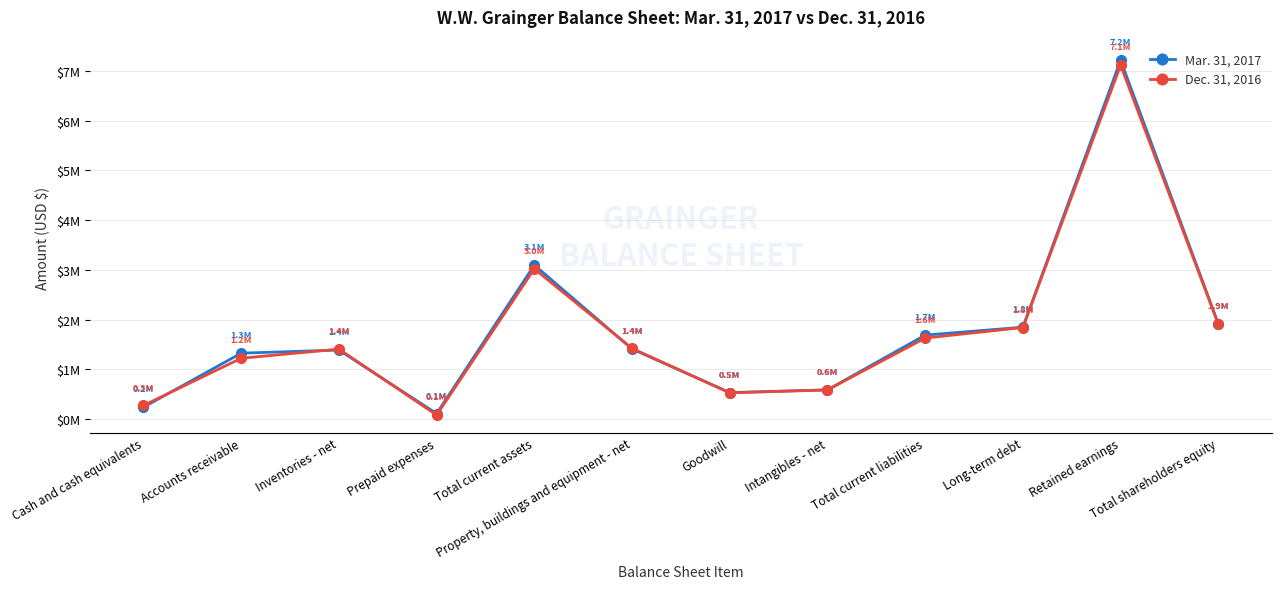

How many intersections are there between Dec. 31, 2016 and Mar. 31, 2017?

5